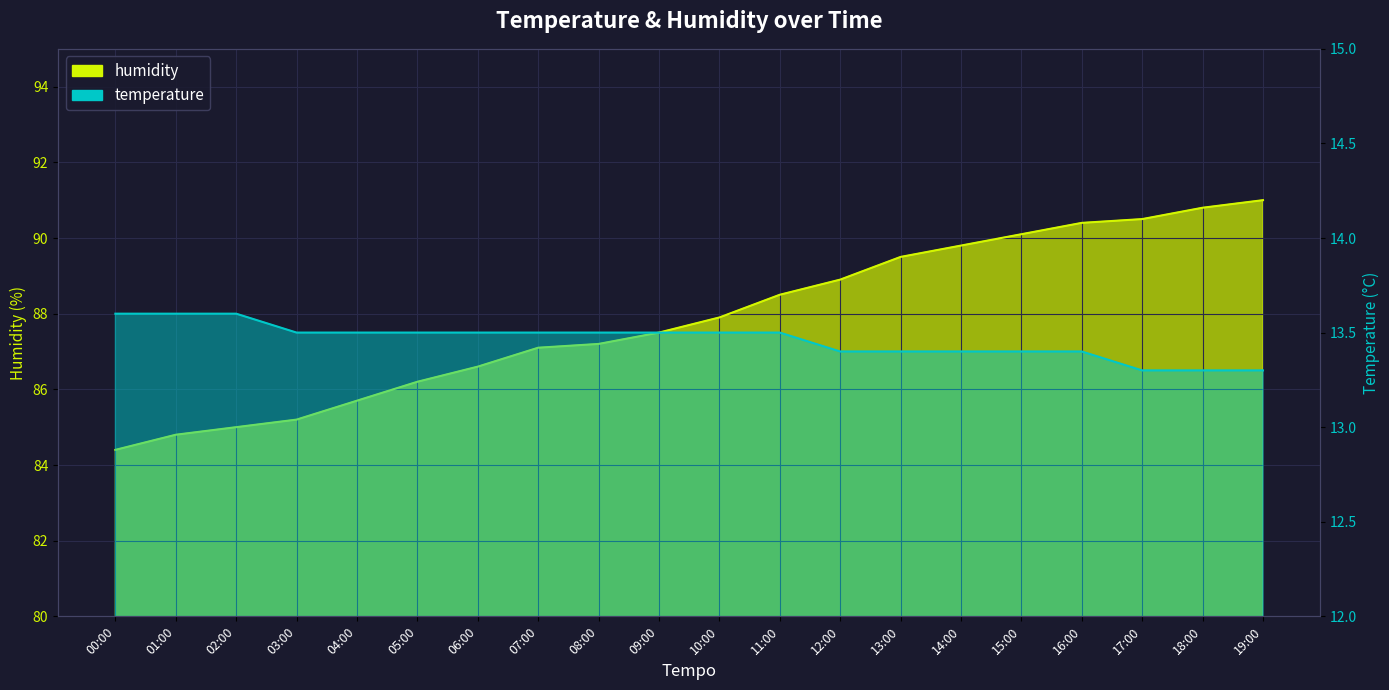

True or false: temperature and humidity intersect in this chart.

False